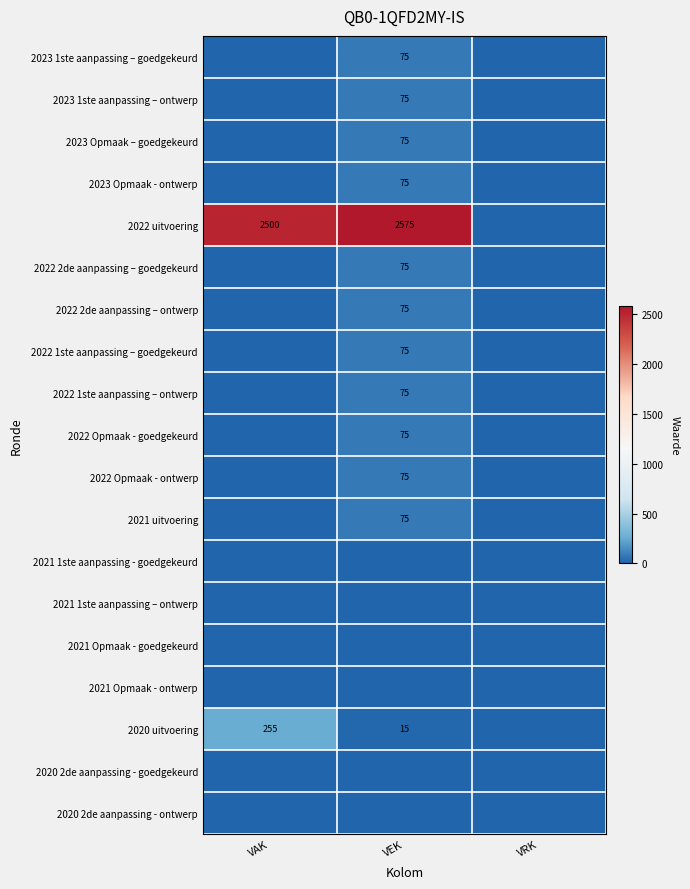

Is the value of 2023 1ste aanpassing – ontwerp at VEK greater than the value of 2022 1ste aanpassing – goedgekeurd at VRK?

Yes